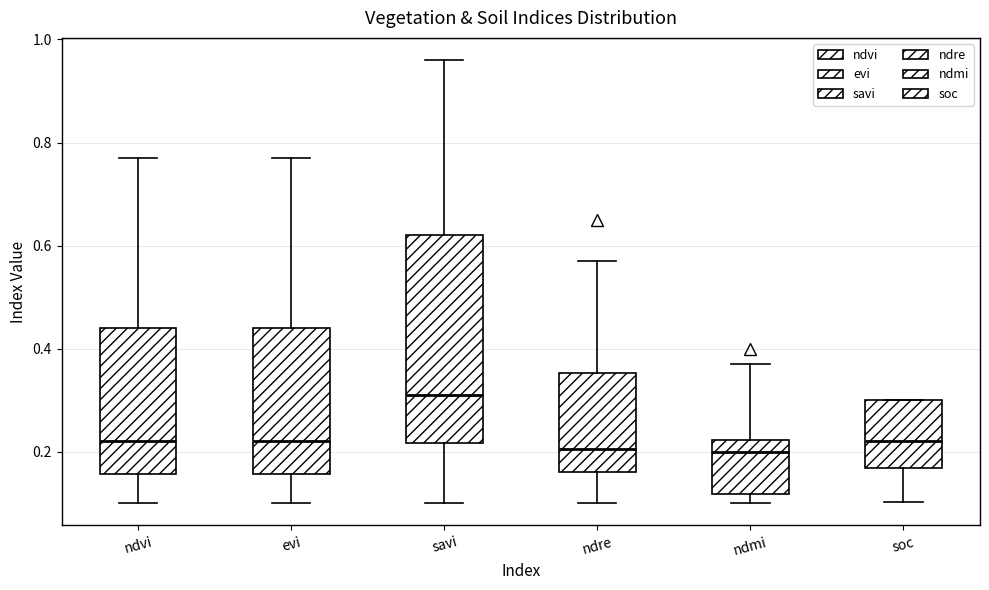

Reading left to right, read every box against the y-axis: the position of its median line, the range the box covers, and the ends of its whiskers. The values are not printed on the chart, so give them approximately, as read against the axis.

ndvi: median 0.22, box 0.16 to 0.44, whiskers 0.10 to 0.78
evi: median 0.22, box 0.16 to 0.44, whiskers 0.10 to 0.78
savi: median 0.32, box 0.22 to 0.62, whiskers 0.10 to 0.96
ndre: median 0.20, box 0.16 to 0.36, whiskers 0.10 to 0.58
ndmi: median 0.20, box 0.12 to 0.22, whiskers 0.10 to 0.38
soc: median 0.22, box 0.16 to 0.30, whiskers 0.10 to 0.30